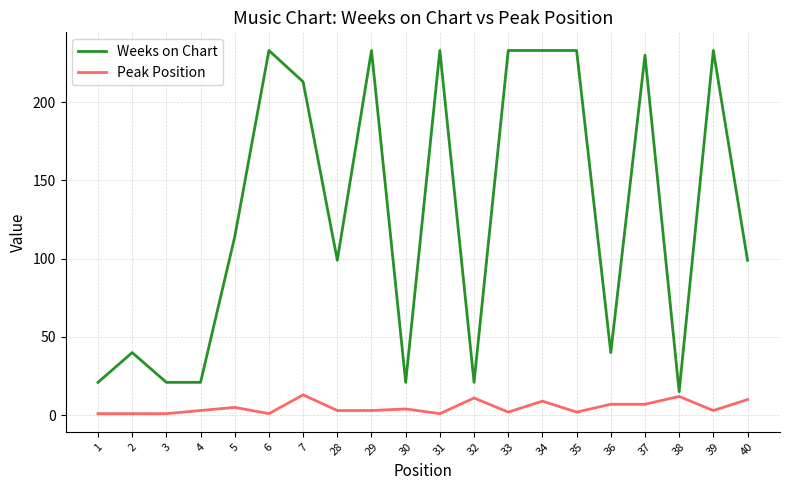

List the series in order of their peak value, highest first.

Weeks on Chart, Peak Position